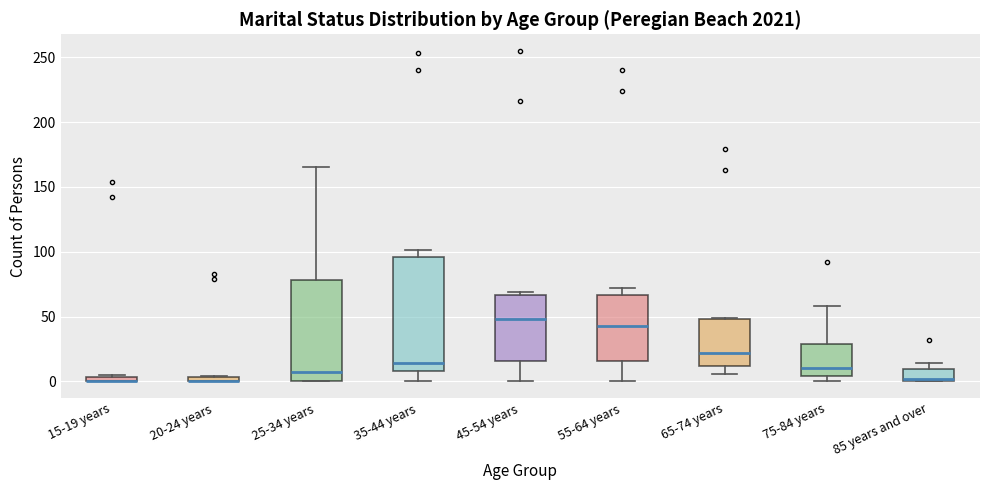

Where does the median line of the box for 65-74 years sit on the y-axis? The values are not printed on the chart, so give them approximately, as read against the axis.

20